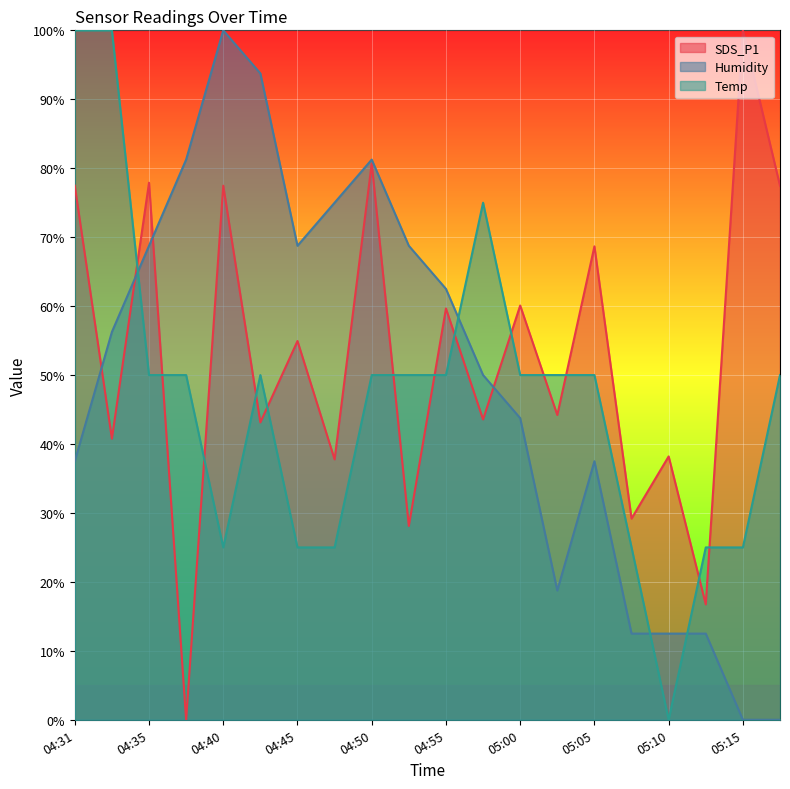

At 05:12, list the series in order from smallest to largest.

Humidity, SDS_P1, Temp